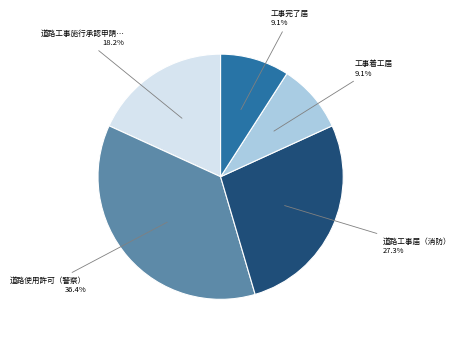

Is there a majority slice in this chart?

No